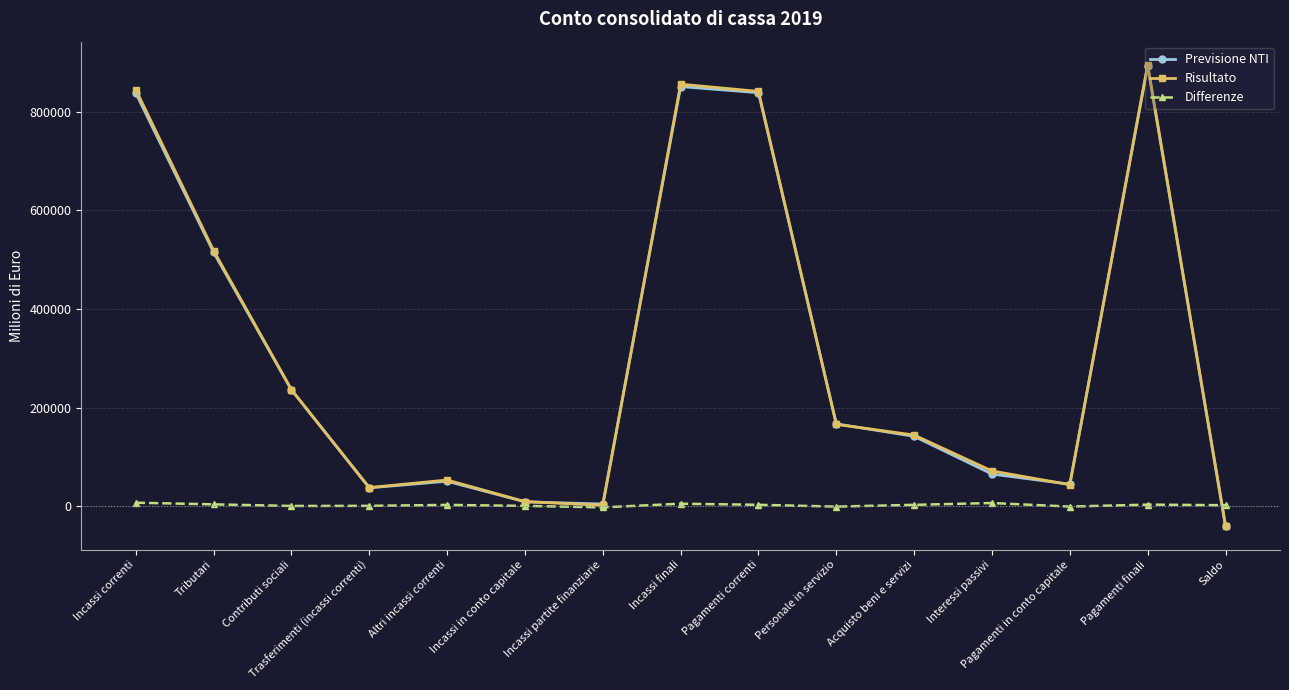

Where is Previsione NTI nearest to the value 425579?

Tributari